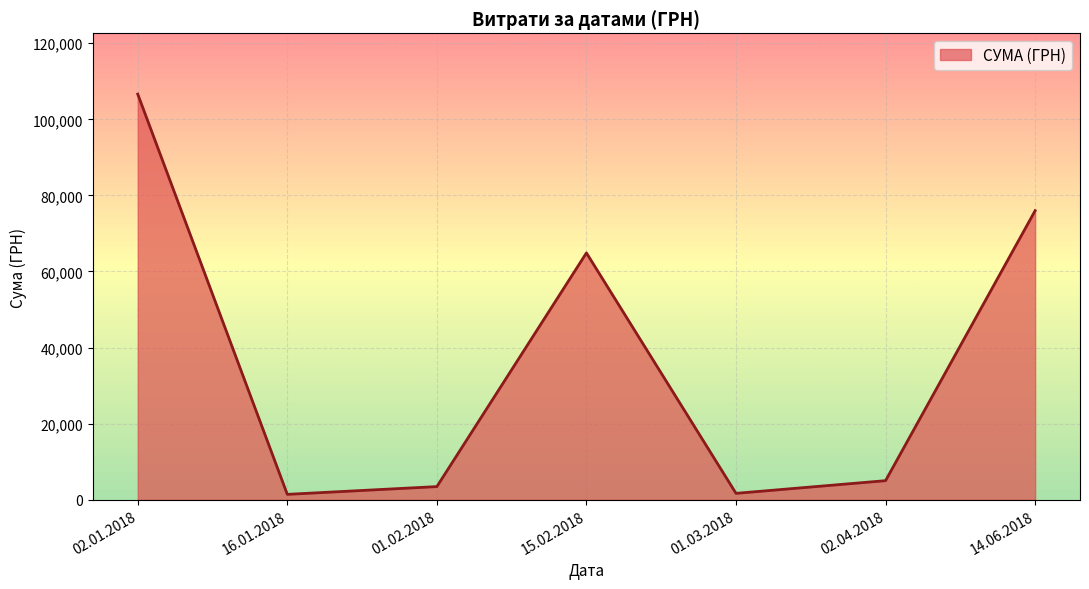

What is the maximum value shown in the chart?

106625.9